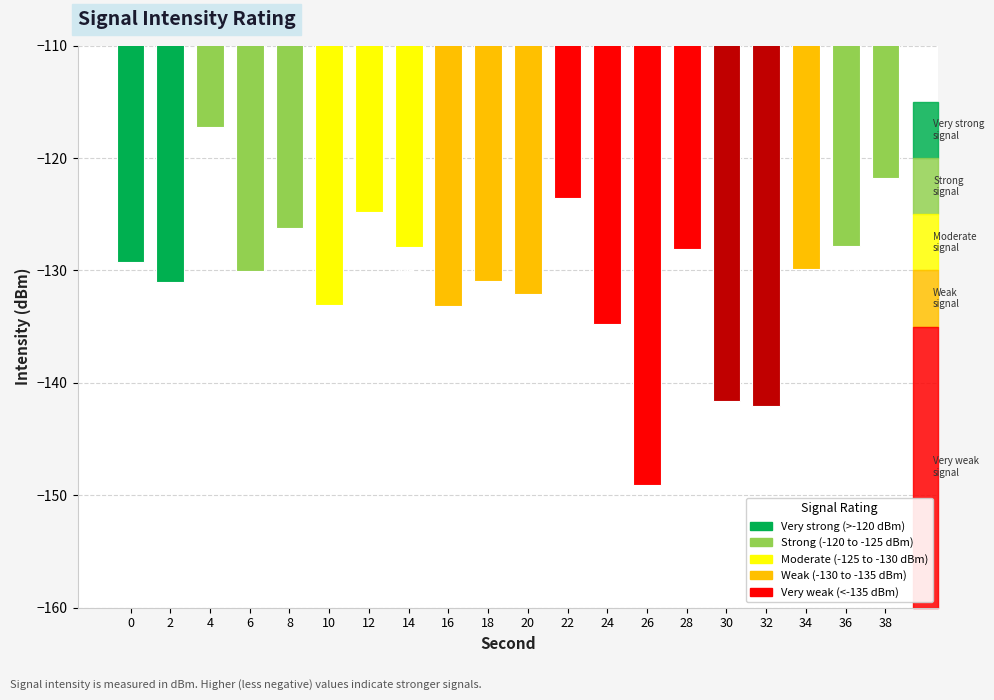

What is the difference between the maximum and minimum values?

31.8